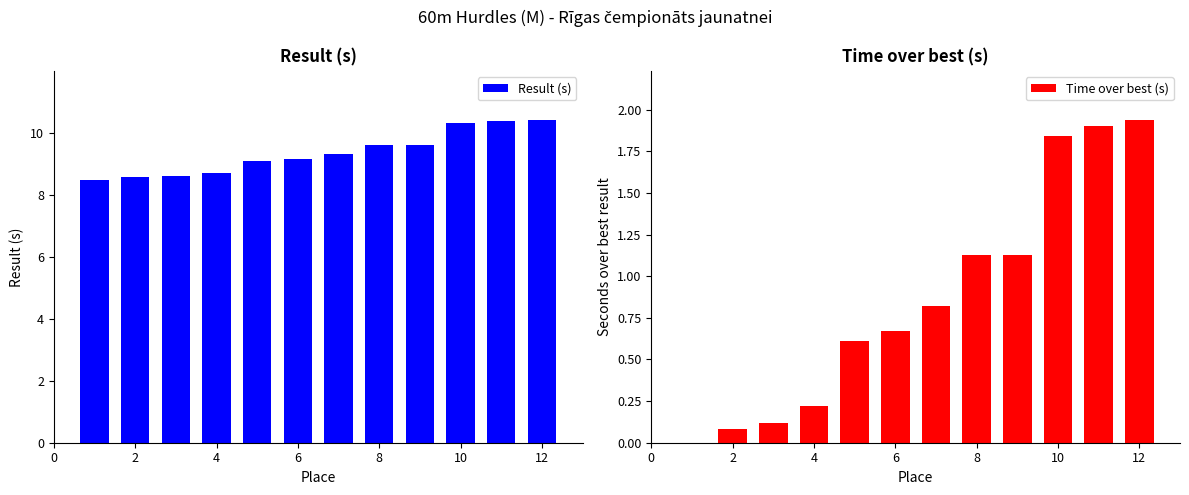

Are the bars horizontal?

No